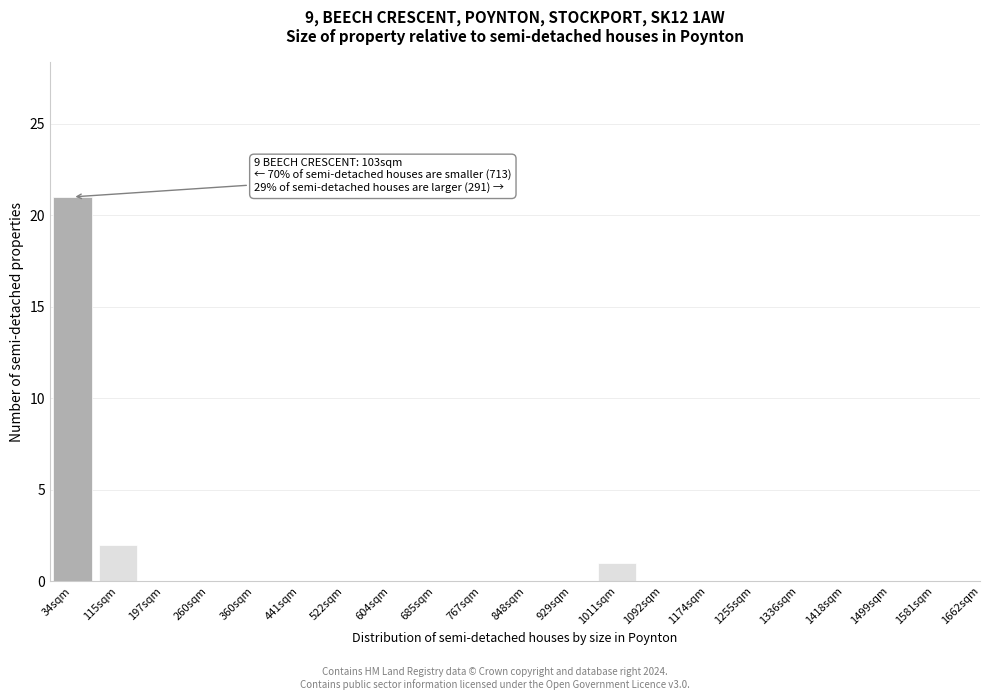

Reading left to right, extract all data points from this chart.

34sqm=21	115sqm=2	197sqm=0	260sqm=0	360sqm=0	441sqm=0	522sqm=0	604sqm=0	685sqm=0	767sqm=0	848sqm=0	929sqm=0	1011sqm=1	1092sqm=0	1174sqm=0	1255sqm=0	1336sqm=0	1418sqm=0	1499sqm=0	1581sqm=0